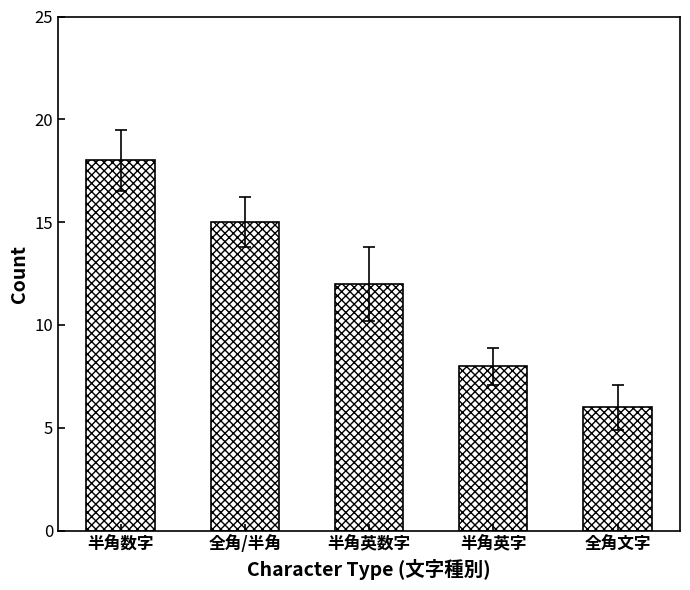

Is it true that the value at 半角数字 is 18?

True